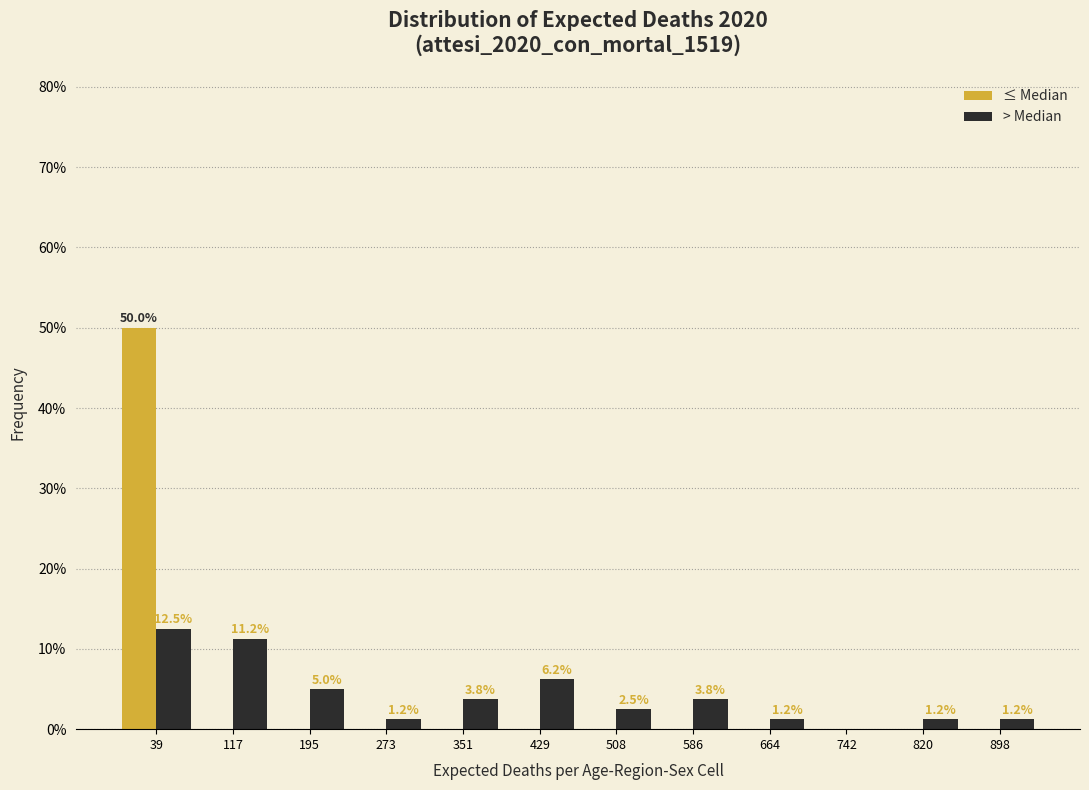

In the > Median series, which range on the x-axis has the tallest bar?

0 to 80